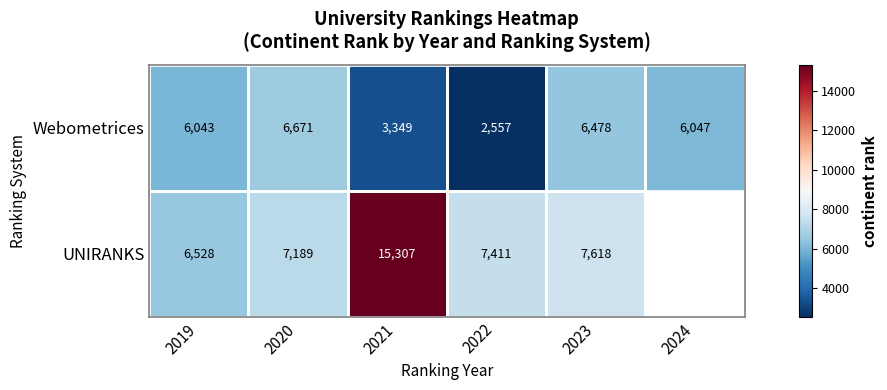

What is the spread (max minus min) of values at 2020?

518